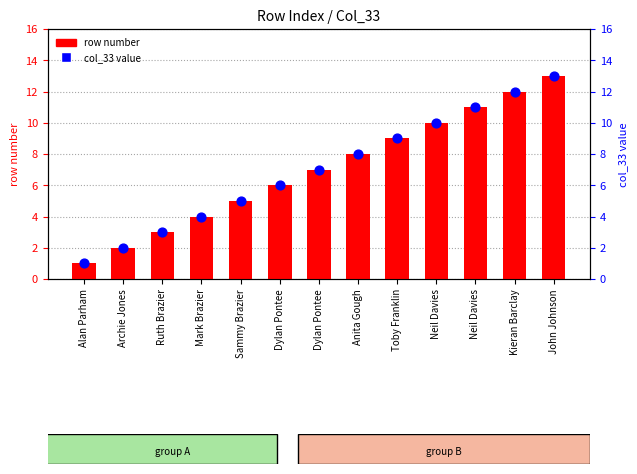

What are all the series names shown in the legend?

row number, col_33 value